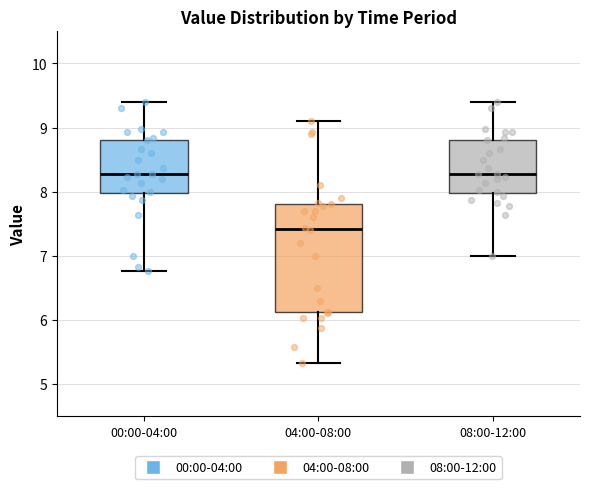

Reading left to right, transcribe this box plot: for each box, give where its median line is, the range the box spans, and where its two whiskers end, as read against the y-axis. The values are not printed on the chart, so give them approximately, as read against the axis.

00:00-04:00: median 8.3, box 8.0 to 8.8, whiskers 6.8 to 9.4
04:00-08:00: median 7.4, box 6.1 to 7.8, whiskers 5.3 to 9.1
08:00-12:00: median 8.3, box 8.0 to 8.8, whiskers 7.0 to 9.4